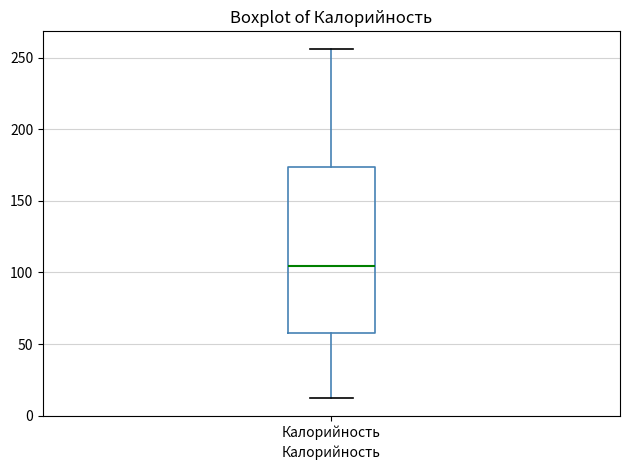

Read this box plot against the y-axis: the position of the median line, the range covered by the box, and the ends of both whiskers. The values are not printed on the chart, so give them approximately, as read against the axis.

median 105, box 55 to 175, whiskers 10 to 255